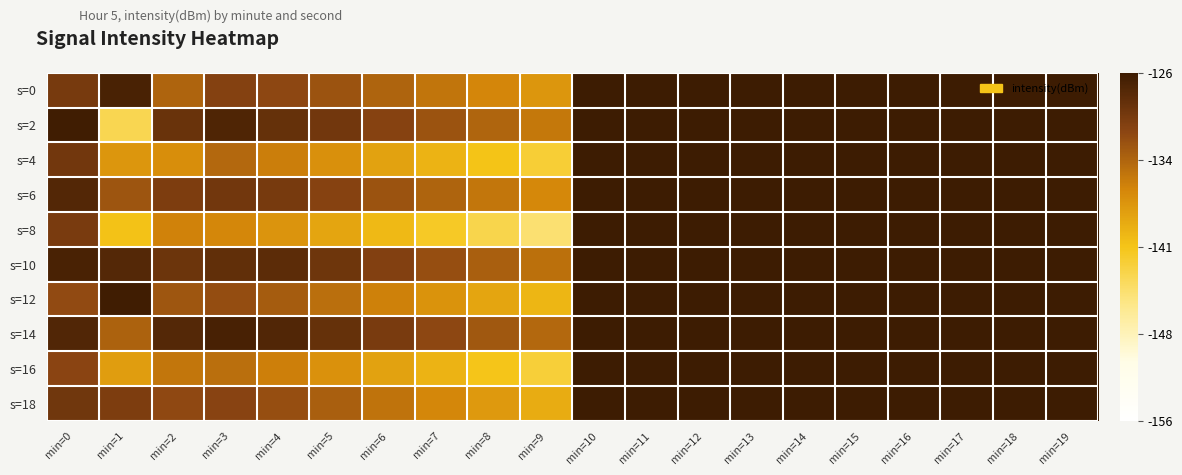

Reading left to right, extract all data points from this chart.

s=0: min=0=-129.8	min=1=-126.9	min=2=-133.5	min=3=-130.6	min=4=-131.2	min=5=-132.1	min=6=-133.4	min=7=-134.7	min=8=-136.0	min=9=-137.3	min=10=0.0	min=11=0.0	min=12=0.0	min=13=0.0	min=14=0.0	min=15=0.0	min=16=0.0	min=17=0.0	min=18=0.0	min=19=0.0
s=2: min=0=-126.3	min=1=-143.6	min=2=-128.9	min=3=-127.2	min=4=-128.6	min=5=-129.4	min=6=-130.8	min=7=-132.2	min=8=-133.6	min=9=-135.0	min=10=0.0	min=11=0.0	min=12=0.0	min=13=0.0	min=14=0.0	min=15=0.0	min=16=0.0	min=17=0.0	min=18=0.0	min=19=0.0
s=4: min=0=-129.4	min=1=-137.3	min=2=-136.7	min=3=-133.8	min=4=-135.4	min=5=-136.8	min=6=-138.2	min=7=-139.6	min=8=-141.0	min=9=-142.4	min=10=0.0	min=11=0.0	min=12=0.0	min=13=0.0	min=14=0.0	min=15=0.0	min=16=0.0	min=17=0.0	min=18=0.0	min=19=0.0
s=6: min=0=-127.4	min=1=-132.2	min=2=-130.2	min=3=-129.5	min=4=-129.8	min=5=-130.7	min=6=-132.1	min=7=-133.5	min=8=-134.9	min=9=-136.3	min=10=0.0	min=11=0.0	min=12=0.0	min=13=0.0	min=14=0.0	min=15=0.0	min=16=0.0	min=17=0.0	min=18=0.0	min=19=0.0
s=8: min=0=-129.9	min=1=-140.8	min=2=-135.8	min=3=-136.1	min=4=-137.2	min=5=-138.5	min=6=-140.1	min=7=-141.7	min=8=-143.3	min=9=-144.9	min=10=0.0	min=11=0.0	min=12=0.0	min=13=0.0	min=14=0.0	min=15=0.0	min=16=0.0	min=17=0.0	min=18=0.0	min=19=0.0
s=10: min=0=-126.8	min=1=-127.6	min=2=-129.1	min=3=-128.4	min=4=-128.1	min=5=-129.2	min=6=-130.5	min=7=-131.8	min=8=-133.1	min=9=-134.4	min=10=0.0	min=11=0.0	min=12=0.0	min=13=0.0	min=14=0.0	min=15=0.0	min=16=0.0	min=17=0.0	min=18=0.0	min=19=0.0
s=12: min=0=-131.5	min=1=-126.3	min=2=-132.4	min=3=-131.7	min=4=-132.9	min=5=-134.3	min=6=-135.7	min=7=-137.1	min=8=-138.5	min=9=-139.9	min=10=0.0	min=11=0.0	min=12=0.0	min=13=0.0	min=14=0.0	min=15=0.0	min=16=0.0	min=17=0.0	min=18=0.0	min=19=0.0
s=14: min=0=-127.3	min=1=-133.3	min=2=-127.6	min=3=-126.8	min=4=-127.4	min=5=-128.6	min=6=-129.9	min=7=-131.2	min=8=-132.5	min=9=-133.8	min=10=0.0	min=11=0.0	min=12=0.0	min=13=0.0	min=14=0.0	min=15=0.0	min=16=0.0	min=17=0.0	min=18=0.0	min=19=0.0
s=16: min=0=-131.0	min=1=-137.9	min=2=-134.9	min=3=-134.3	min=4=-135.6	min=5=-136.9	min=6=-138.3	min=7=-139.7	min=8=-141.1	min=9=-142.5	min=10=0.0	min=11=0.0	min=12=0.0	min=13=0.0	min=14=0.0	min=15=0.0	min=16=0.0	min=17=0.0	min=18=0.0	min=19=0.0
s=18: min=0=-129.4	min=1=-130.1	min=2=-131.3	min=3=-130.9	min=4=-131.8	min=5=-133.1	min=6=-134.6	min=7=-136.1	min=8=-137.6	min=9=-139.1	min=10=0.0	min=11=0.0	min=12=0.0	min=13=0.0	min=14=0.0	min=15=0.0	min=16=0.0	min=17=0.0	min=18=0.0	min=19=0.0